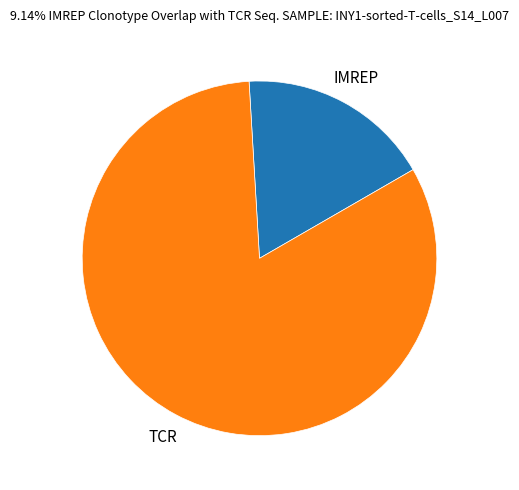

Does any single category account for the majority?

Yes